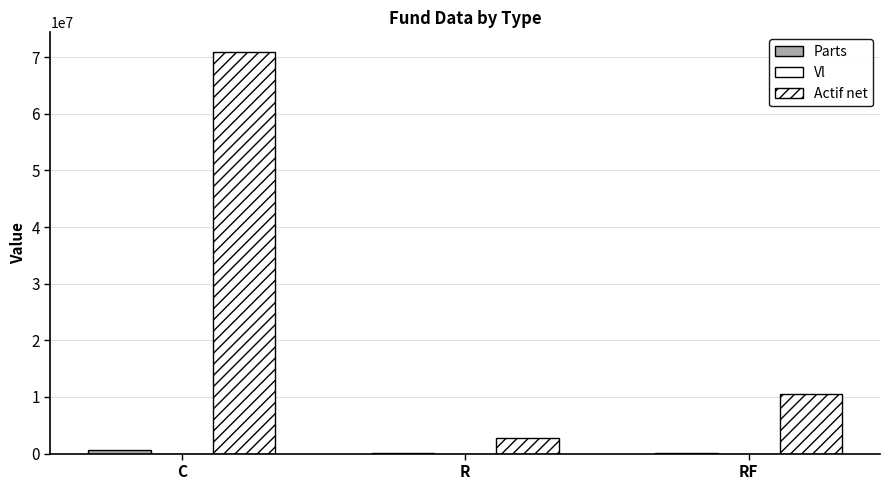

How many groups of bars are there?

3